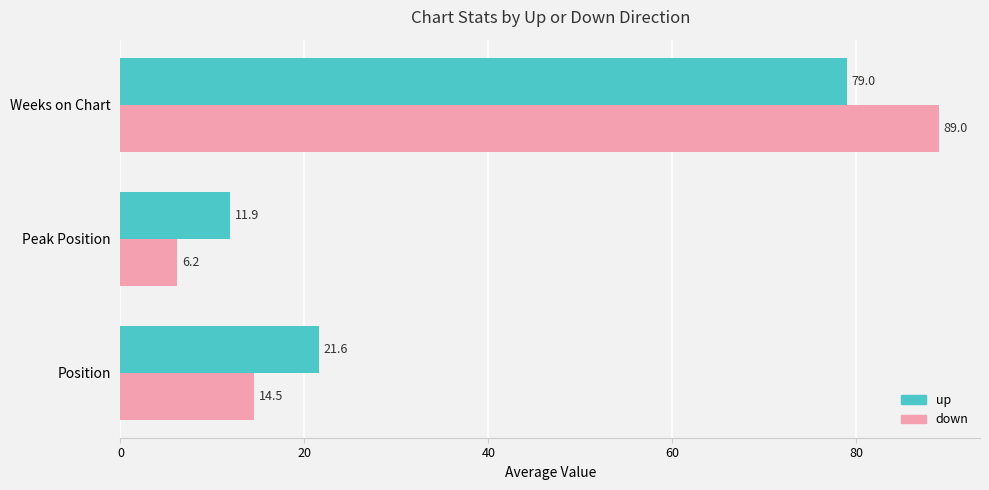

What is the difference between the down values at Position and Weeks on Chart?

74.5